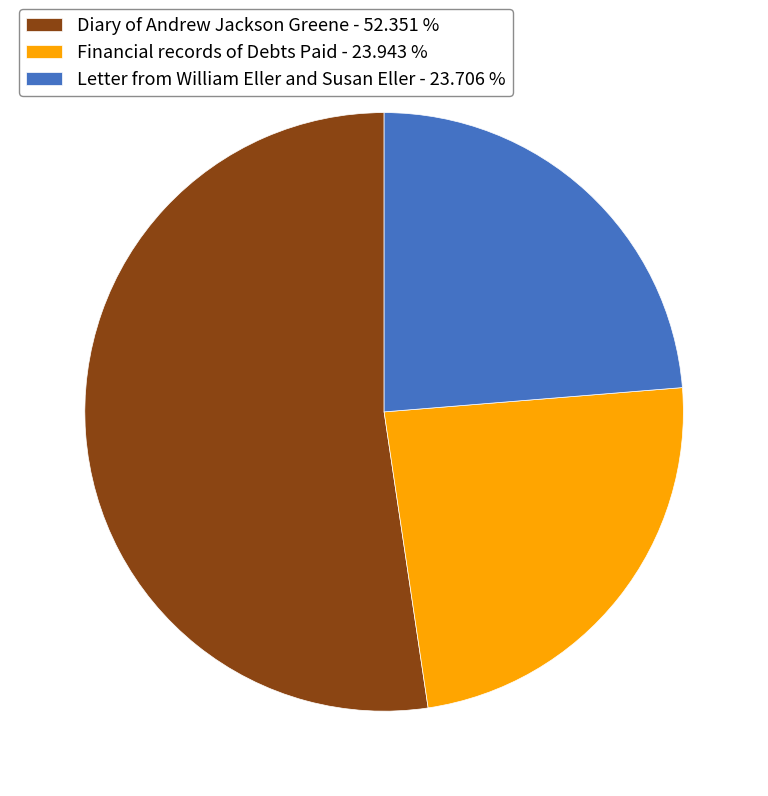

Is there any slice that represents more than half of the pie?

Yes